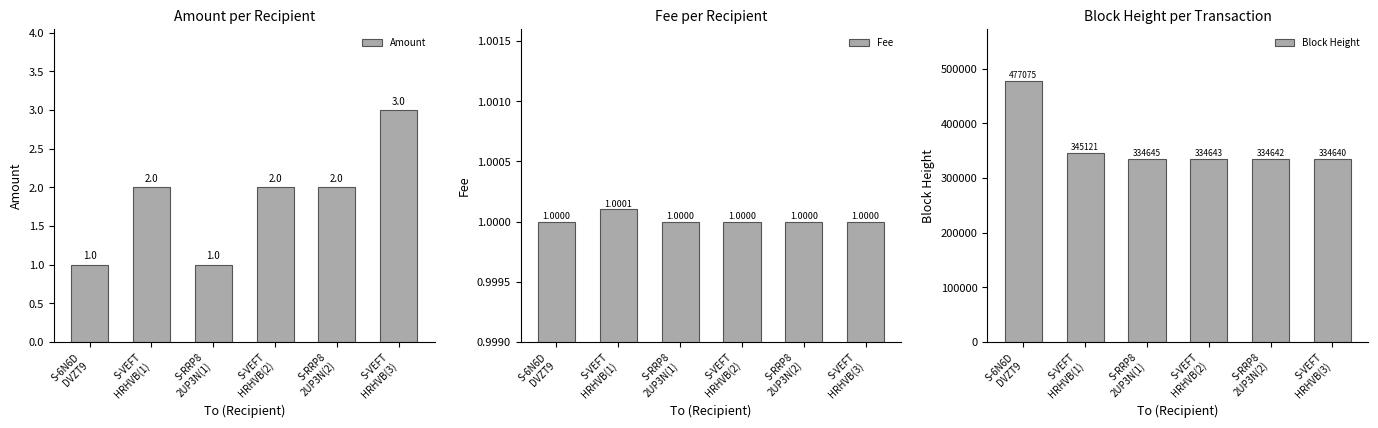

Is the value of Amount at S-6N6D
DVZT9 greater than the value of Block Height at S-VEFT
HRHVB(2)?

No